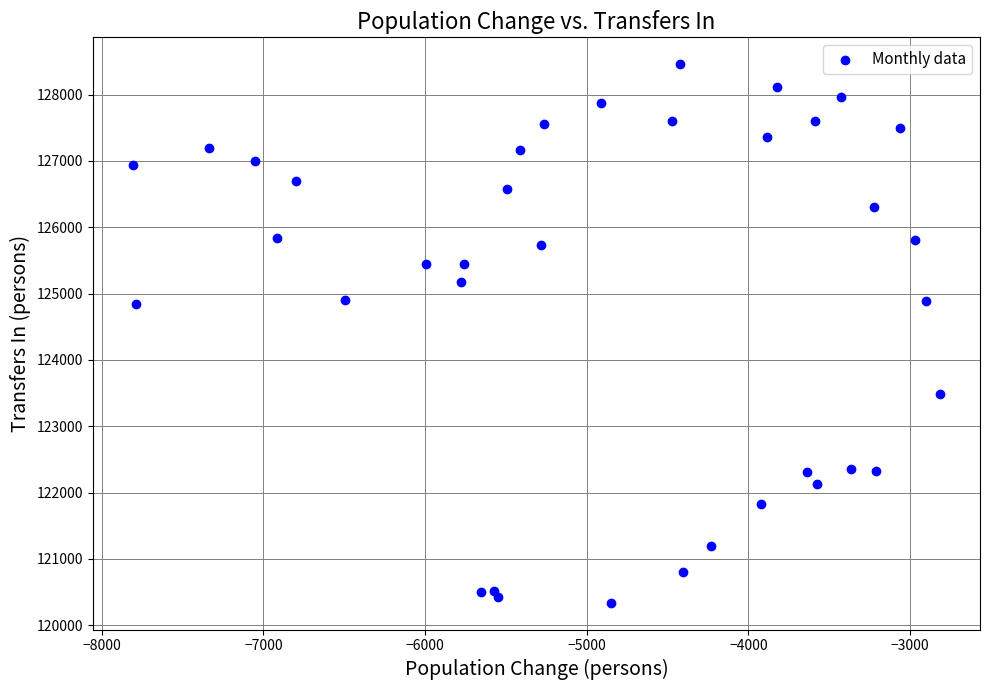

What is the range of X values (max minus min)?

4988